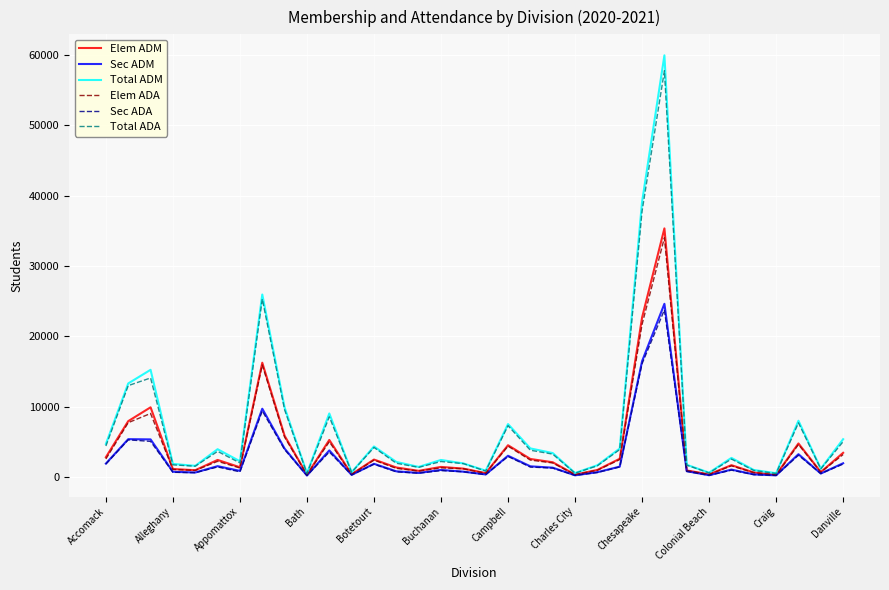

What is the highest value of the Sec ADM series?

24606